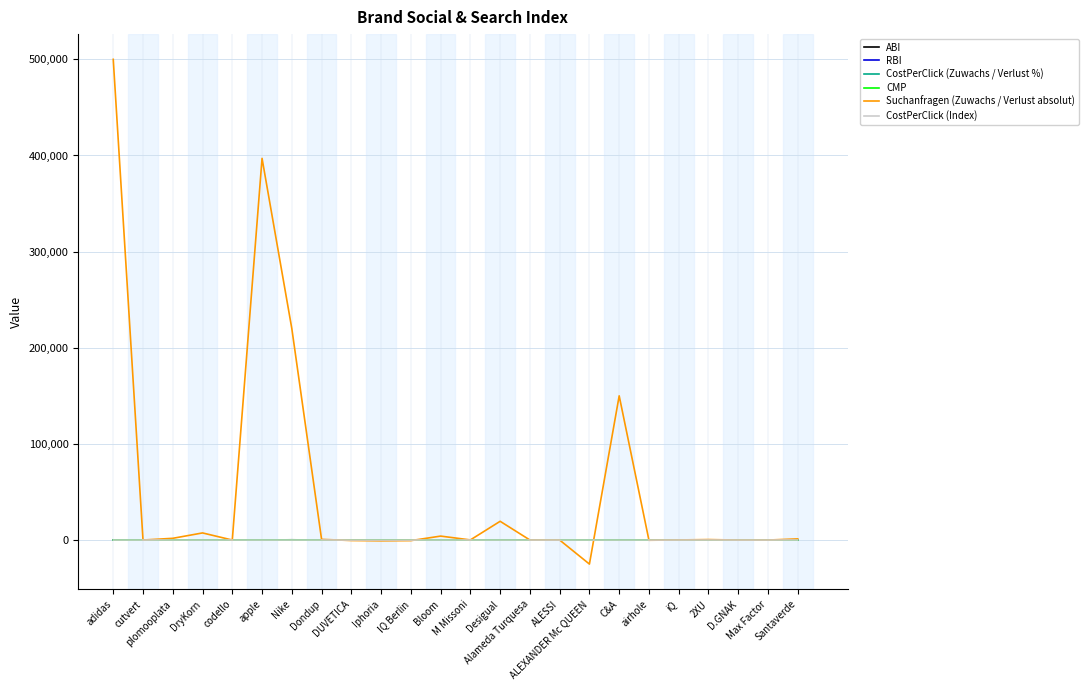

The value of Suchanfragen (Zuwachs / Verlust absolut) at C&A is 150000.0. True or false?

True